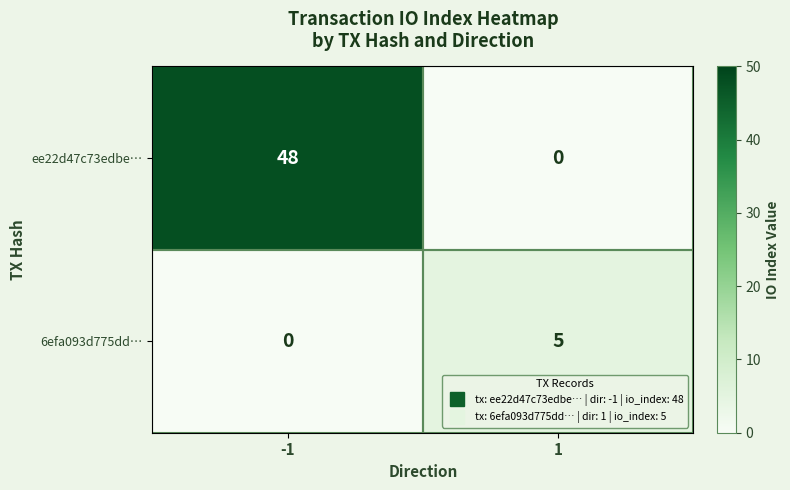

Rank the series by their maximum value, from lowest to highest.

6efa093d775dd…, ee22d47c73edbe…